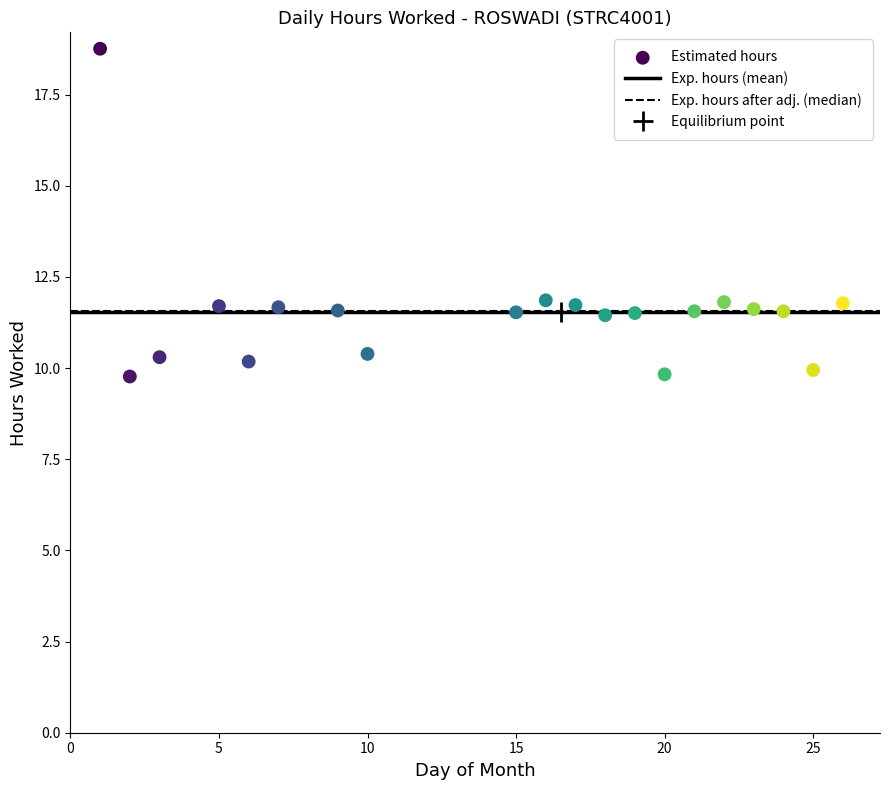

What is the range of X values (max minus min)?

25.0